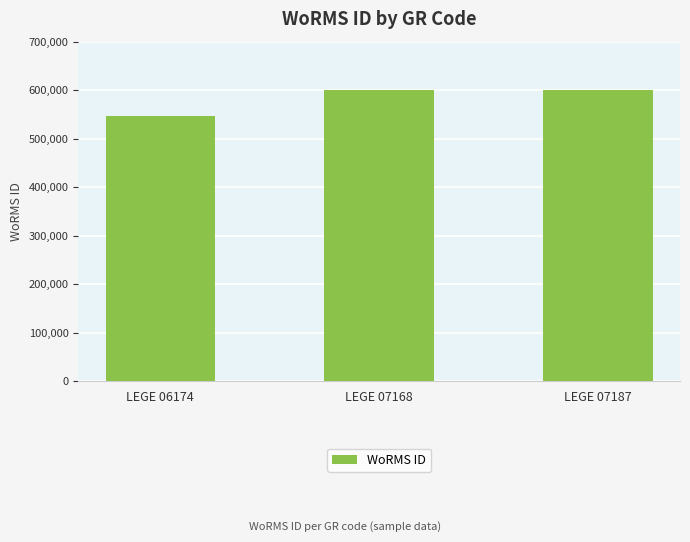

At which category does the chart reach its minimum across all series?

LEGE 06174